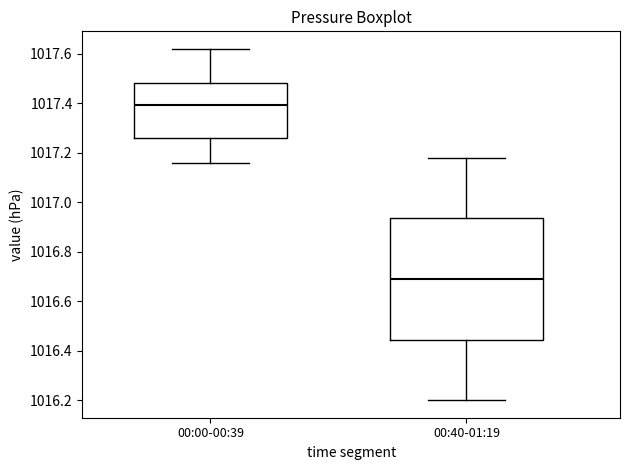

Reading left to right, read every box against the y-axis: the position of its median line, the range the box covers, and the ends of its whiskers. The values are not printed on the chart, so give them approximately, as read against the axis.

00:00-00:39: median 1017.40, box 1017.26 to 1017.48, whiskers 1017.16 to 1017.62
00:40-01:19: median 1016.70, box 1016.44 to 1016.94, whiskers 1016.20 to 1017.18